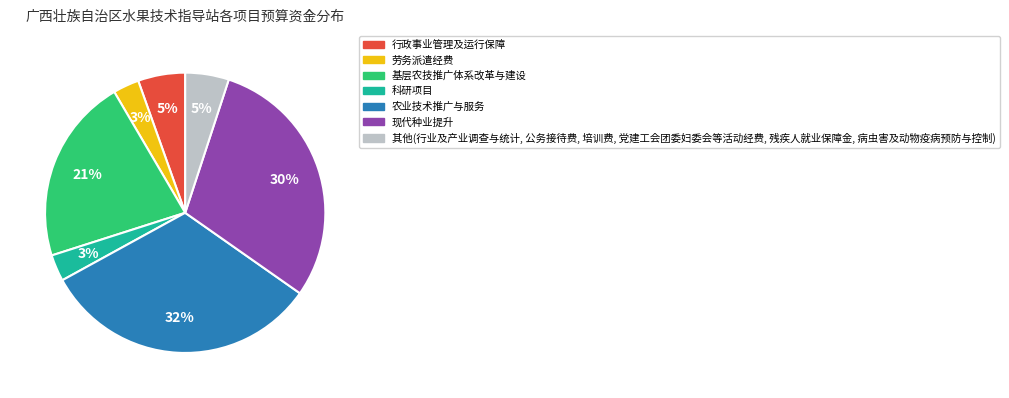

To the nearest percent, what is the difference between the largest and smallest slice percentages?

29%